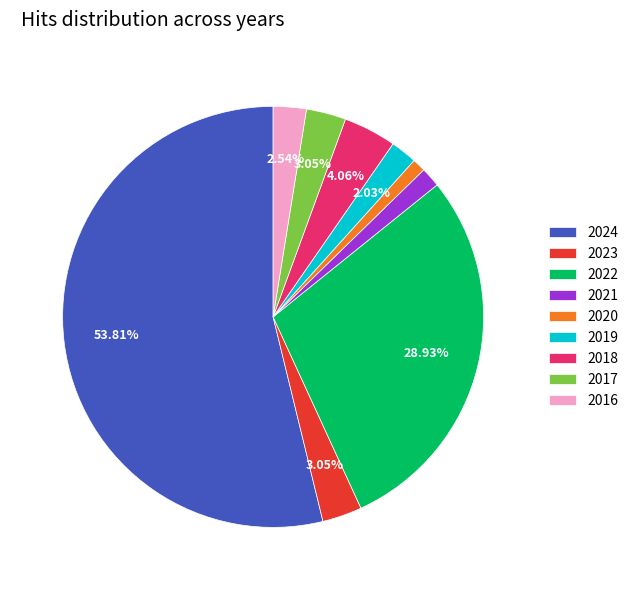

How many segments does this pie chart have?

9